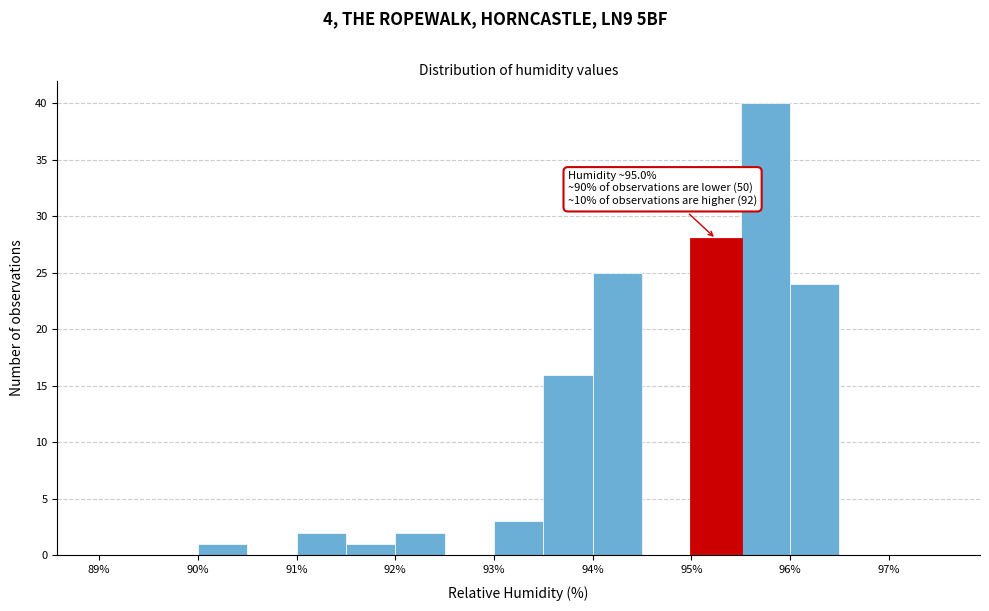

Which range on the x-axis has the tallest bar?

95.5 to 96.0